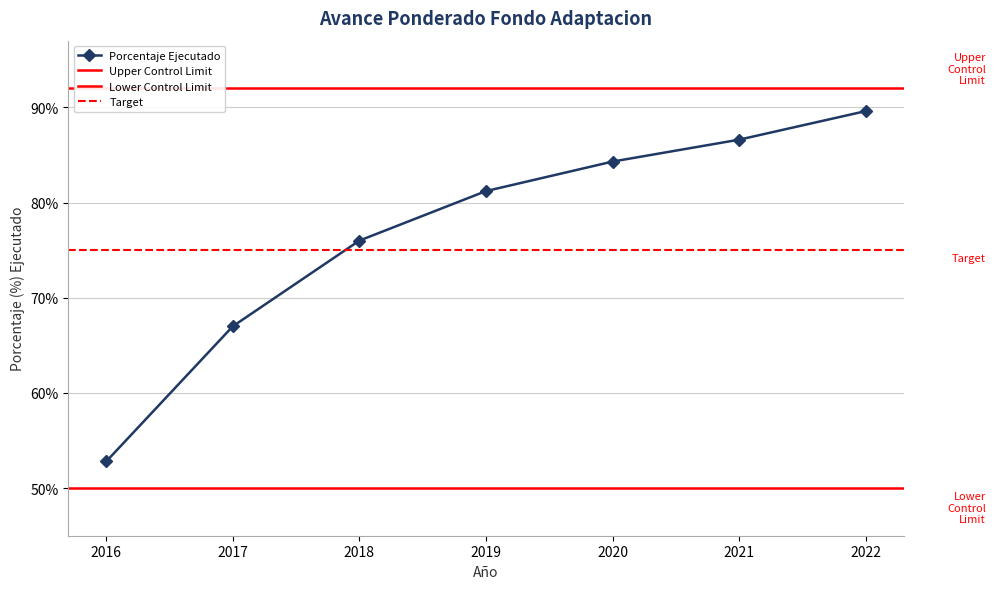

What is the difference between the maximum and minimum values?

0.4